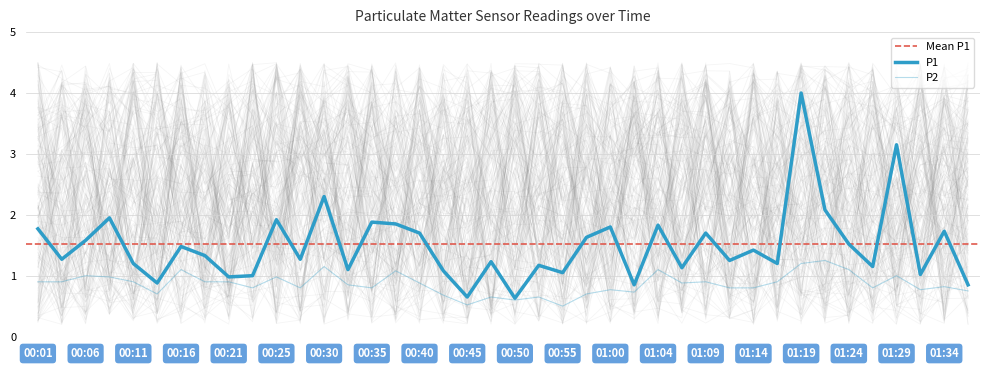

Where is the first local minimum for P1?

00:03